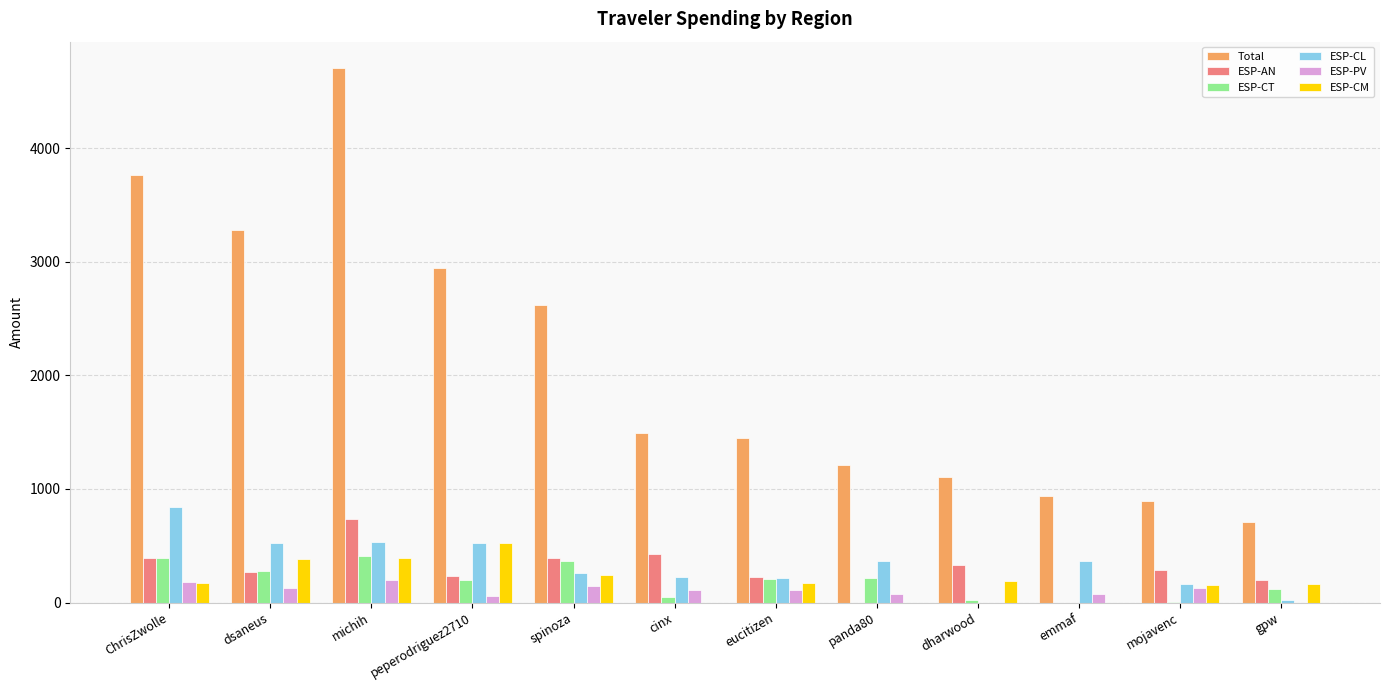

Where is Total nearest to the value 2706?

spinoza